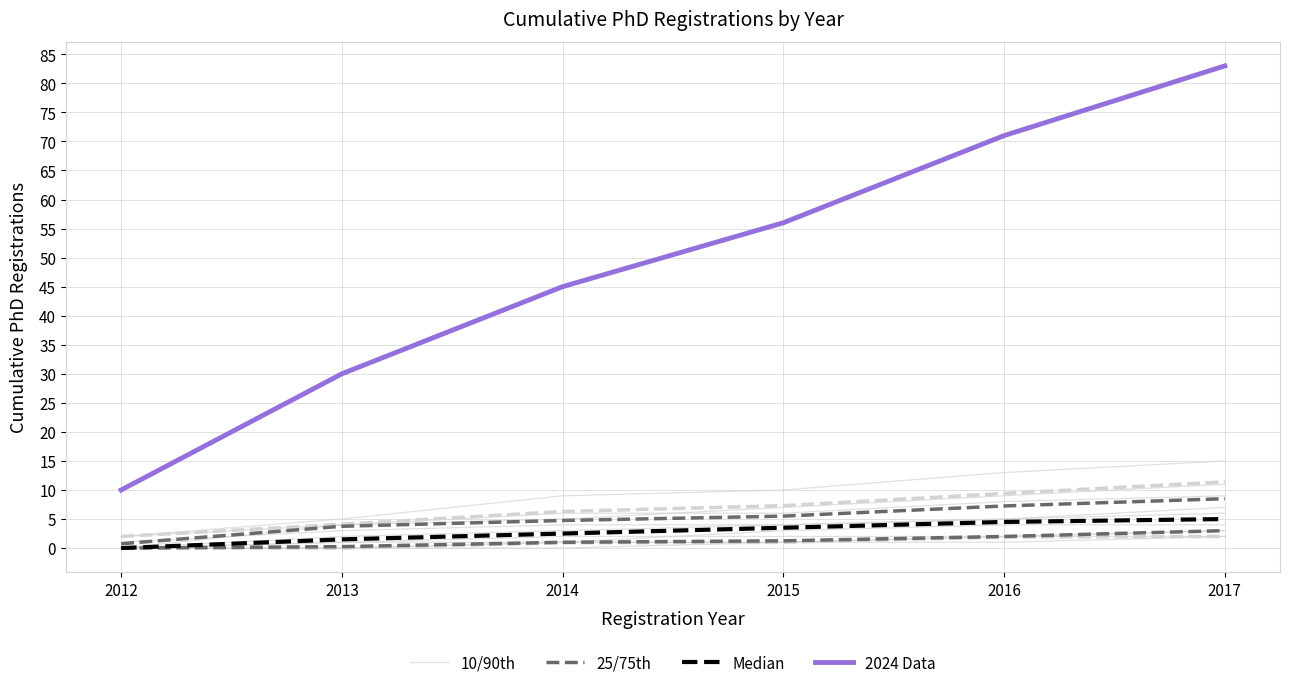

At which label does 25/75th reach its peak?

2017